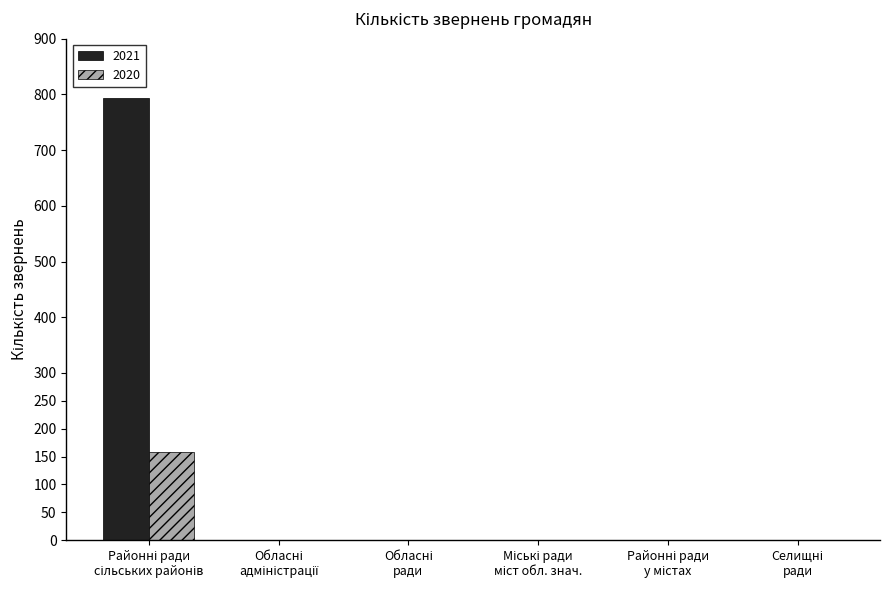

Reading left to right, what are all the values shown in this chart?

2021: 793	0	0	0	0	0
2020: 158	0	0	0	0	0